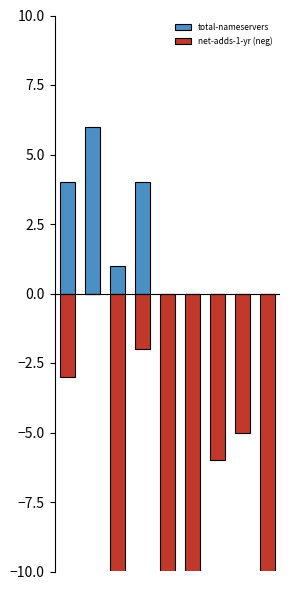

What is the maximum value shown in the chart?

6